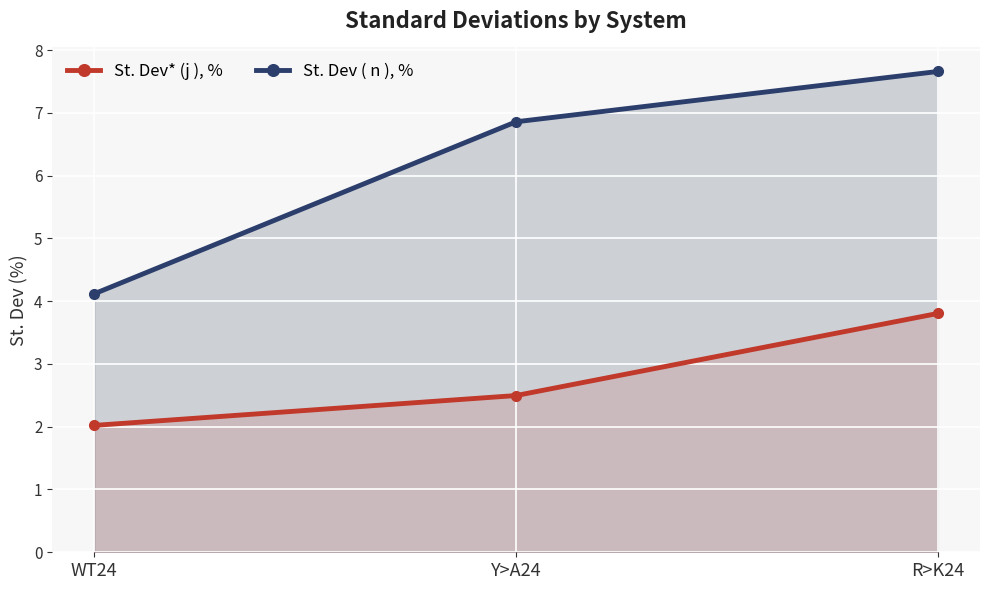

What position from the left is Y>A24?

2